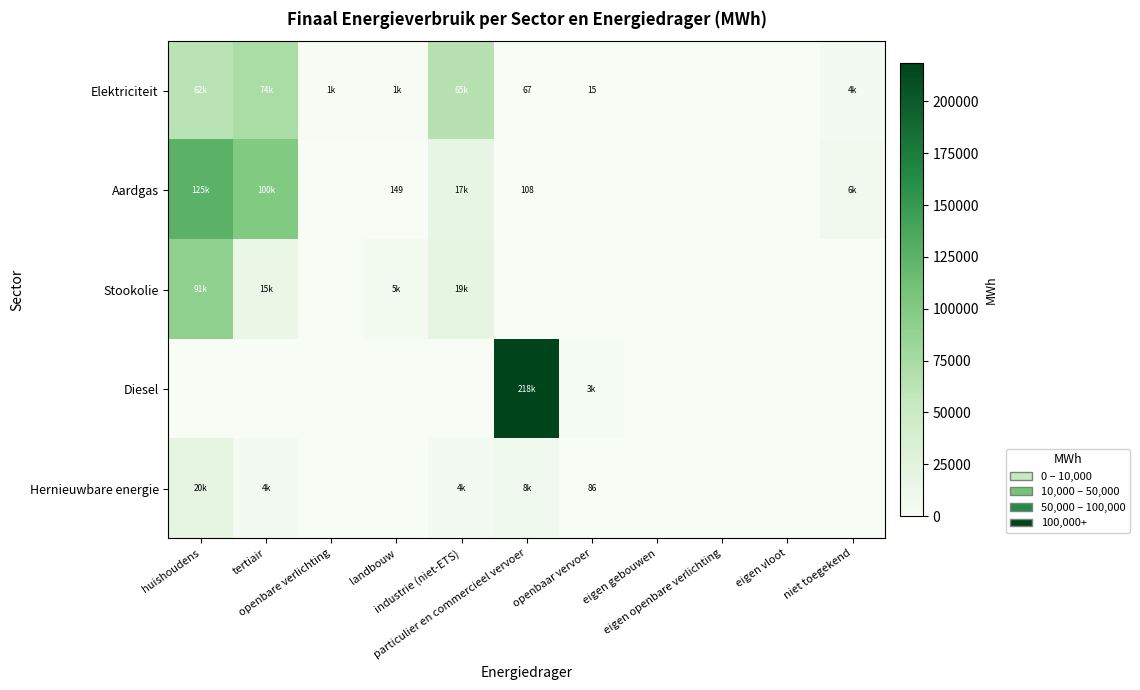

What is the greatest value displayed?

218276.7